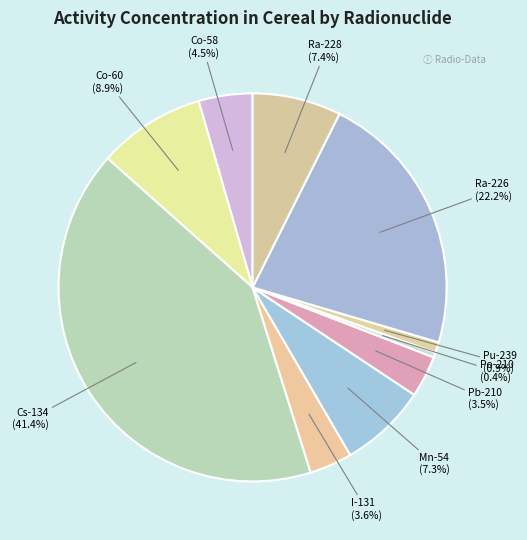

How many segments does this pie chart have?

10